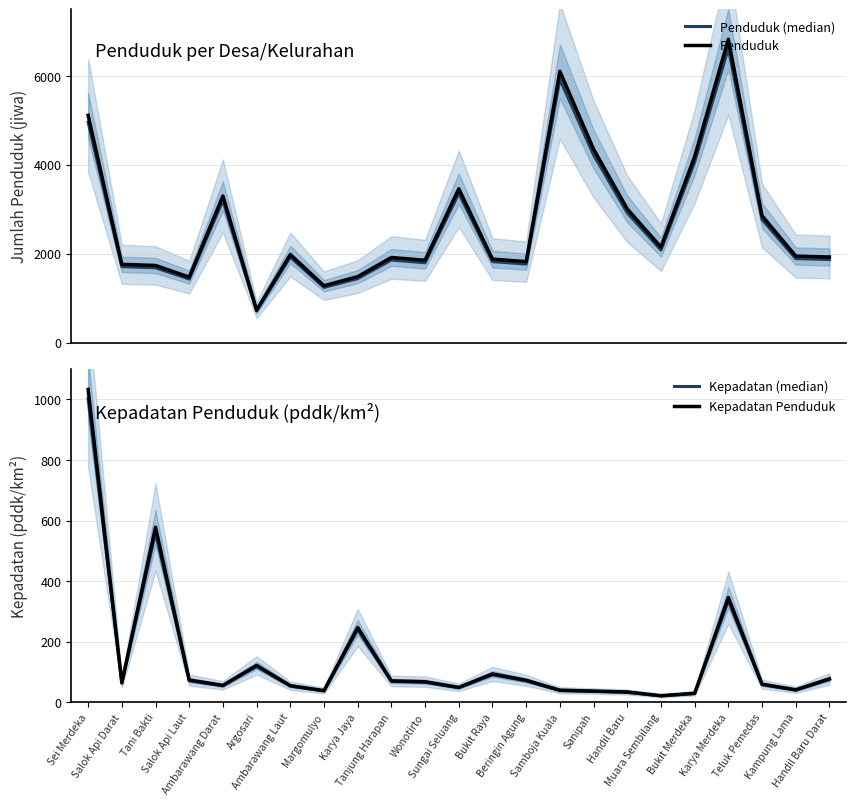

Does the chart display data point markers on the line(s)?

No